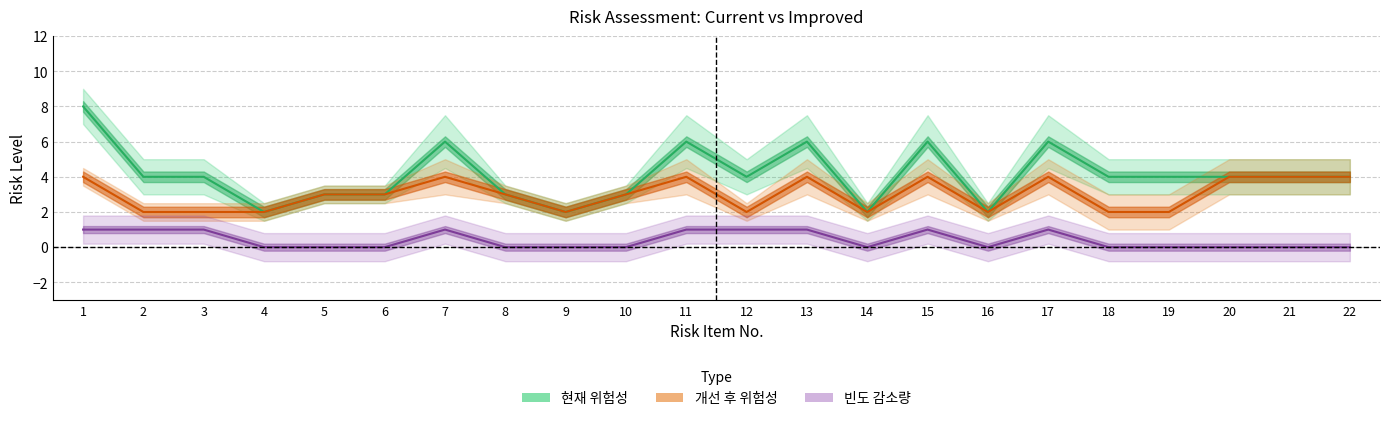

In 현재 위험성, how many points are higher than both neighbors (excluding endpoints)?

5